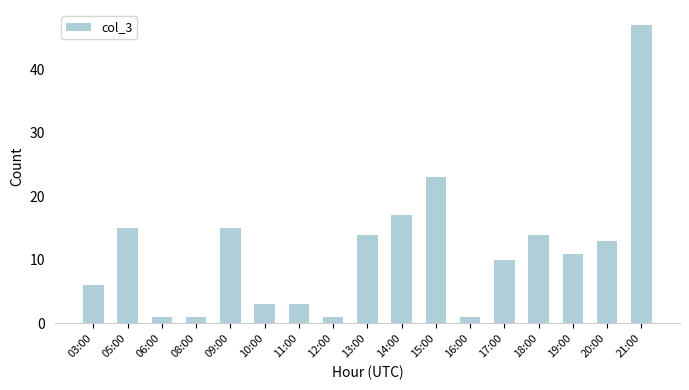

Reading left to right, extract all data points from this chart.

6	15	1	1	15	3	3	1	14	17	23	1	10	14	11	13	47